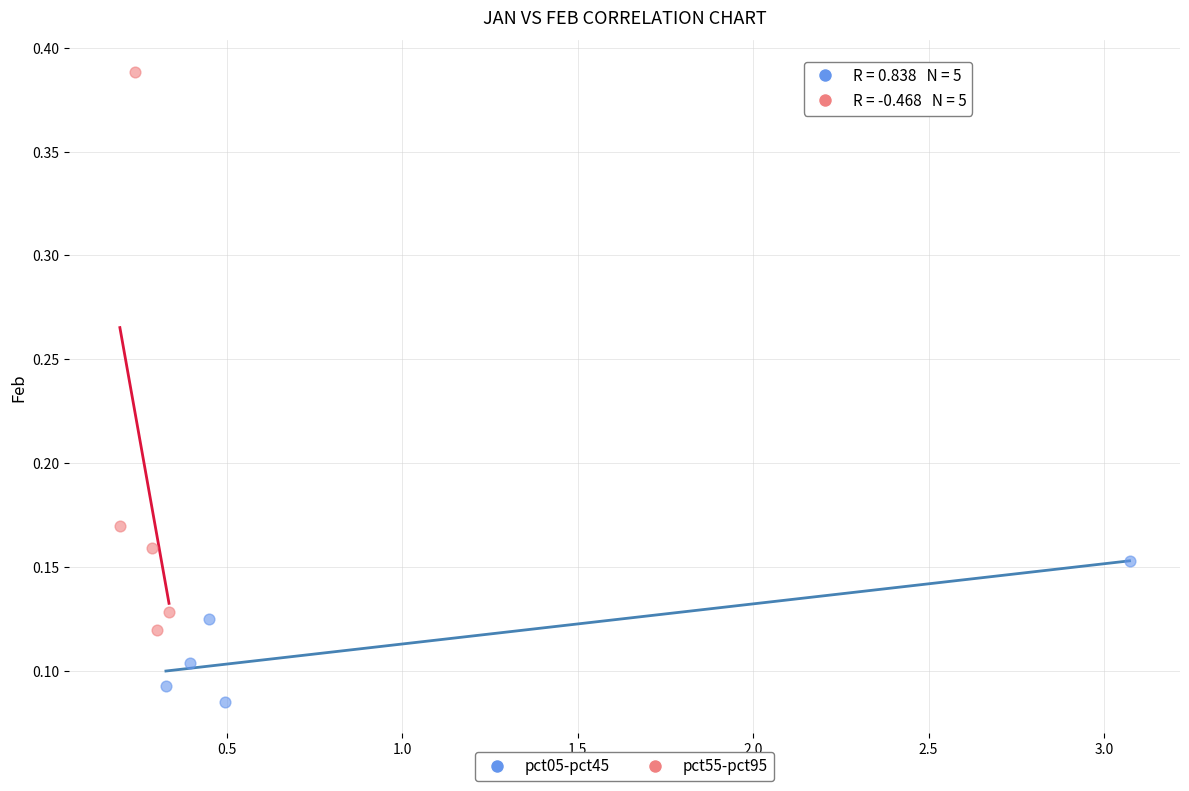

Which series contains the highest Y value?

pct55-pct95